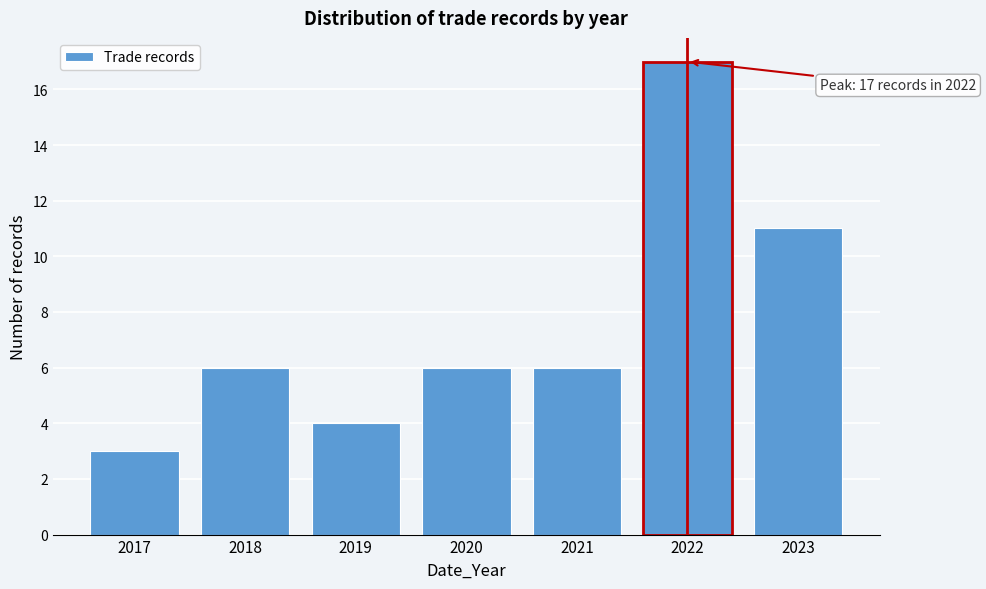

Reading left to right, list all the values displayed in this chart.

2017=3	2018=6	2019=4	2020=6	2021=6	2022=17	2023=11